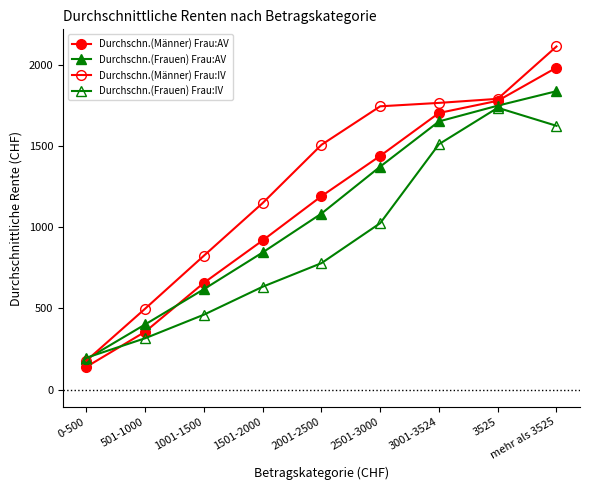

What is the label of the 8th point from the left?

3525